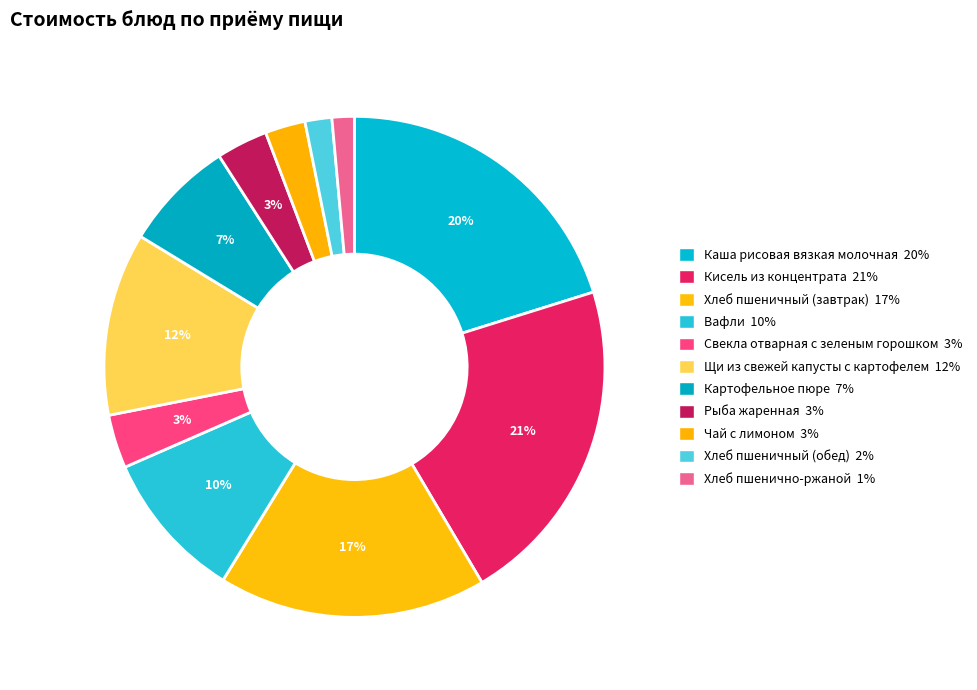

Count the number of slices in the pie.

11